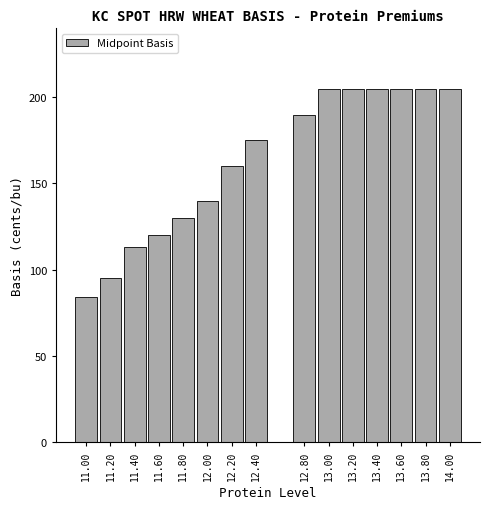

Reading right to left, extract all data points from this chart.

205	205	205	205	205	205	190	175	160	140	130	120	113	95	84